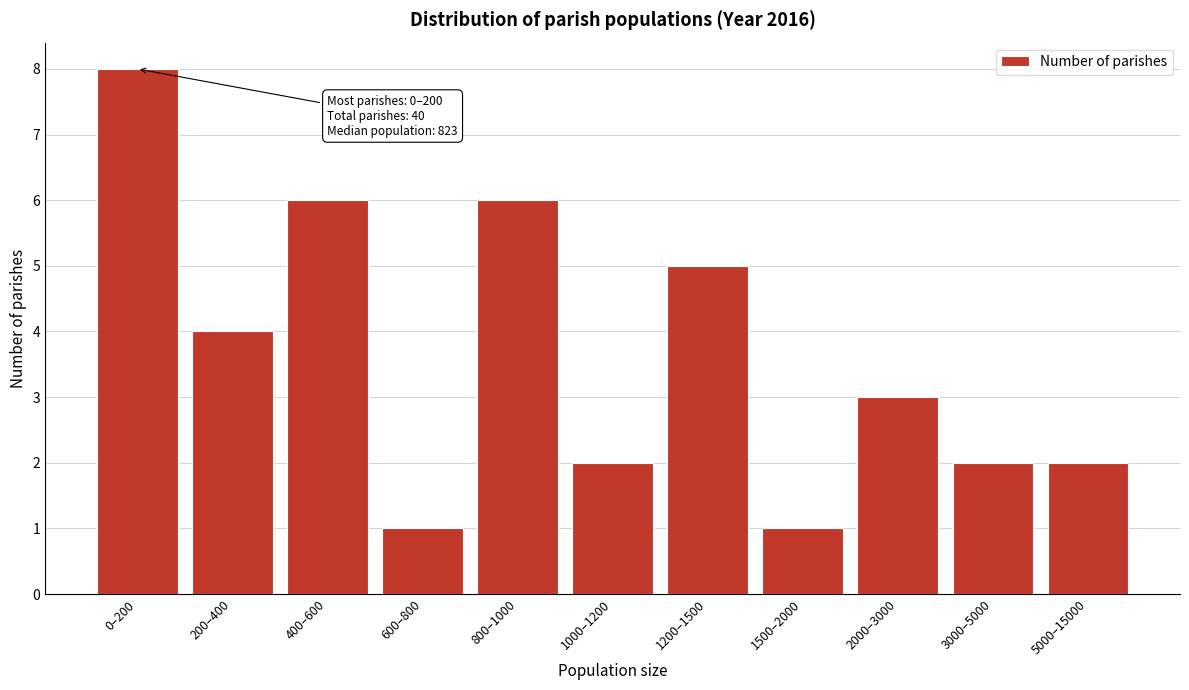

Reading right to left, list all the values displayed in this chart.

2	2	3	1	5	2	6	1	6	4	8